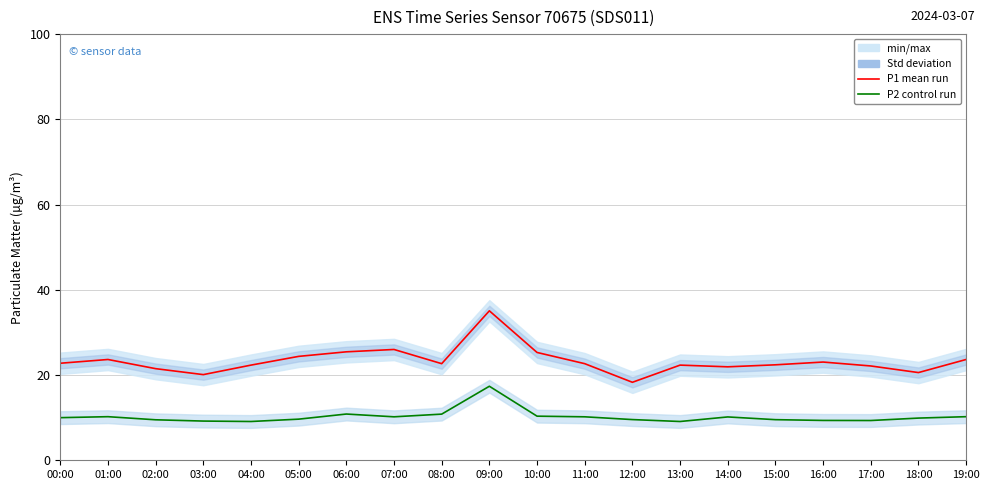

True or false: P2 control run and P1 mean run intersect in this chart.

False